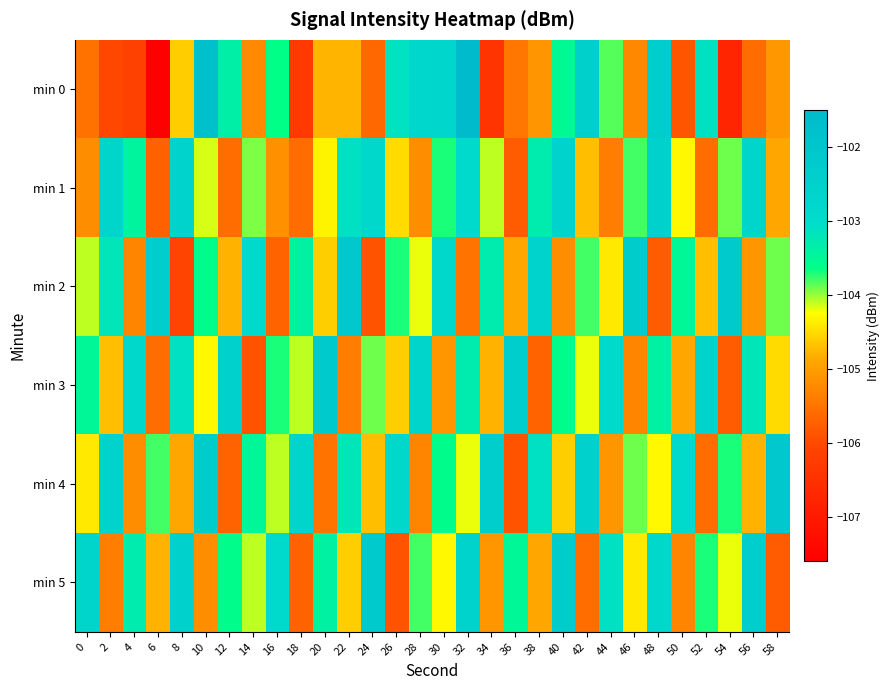

What is the smallest value displayed?

-107.6